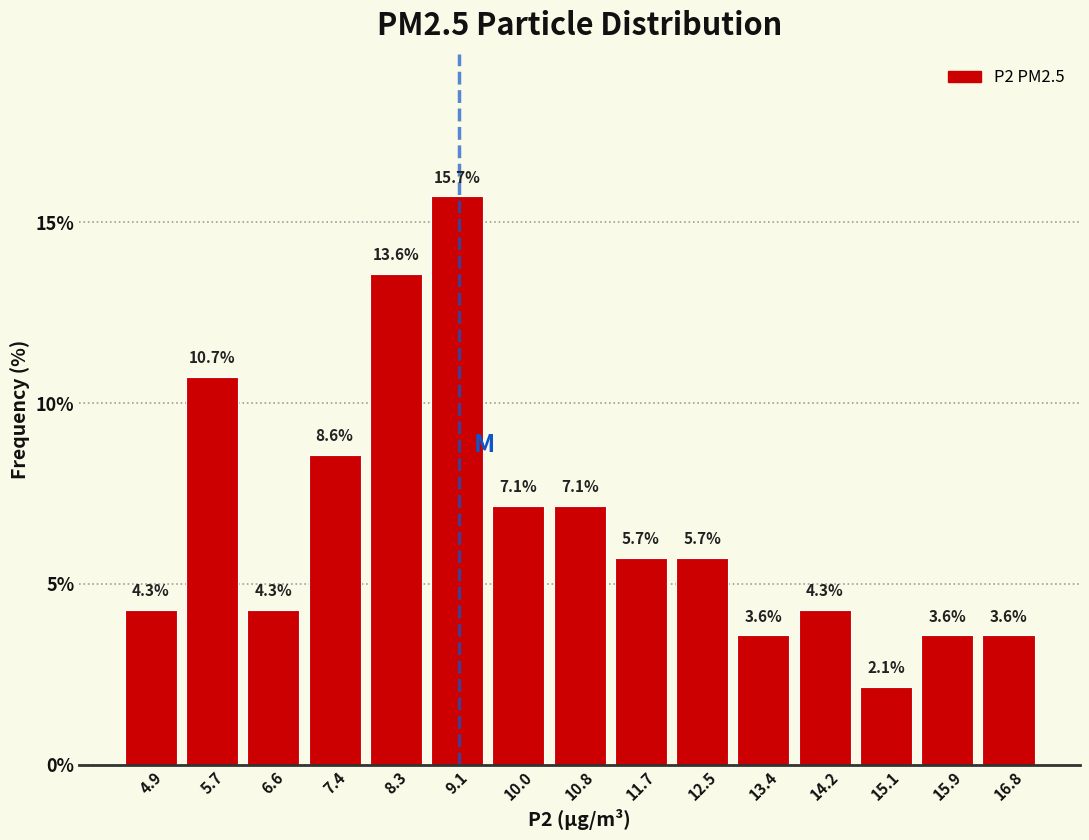

Reading left to right, transcribe this chart: for each bar, give the range it covers on the x-axis and its height. The bar edges are not printed on the chart, so give them approximately, as read against the axis.

4.45 to 5.30: 4.3
5.30 to 6.15: 10.7
6.15 to 7.00: 4.3
7.00 to 7.85: 8.6
7.85 to 8.70: 13.6
8.70 to 9.55: 15.7
9.55 to 10.40: 7.1
10.40 to 11.25: 7.1
11.25 to 12.10: 5.7
12.10 to 12.95: 5.7
12.95 to 13.80: 3.6
13.80 to 14.65: 4.3
14.65 to 15.50: 2.1
15.50 to 16.35: 3.6
16.35 to 17.20: 3.6